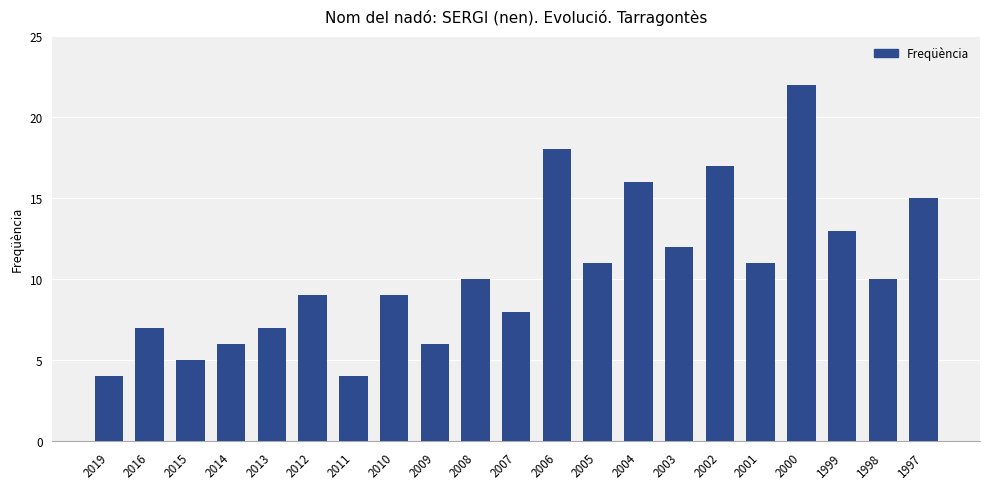

What is the average value?

10